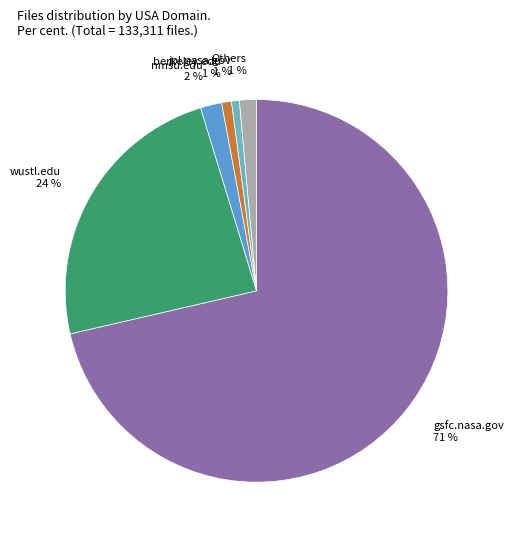

To the nearest percent, what is the combined percentage of berkeley.edu and Others?

2%